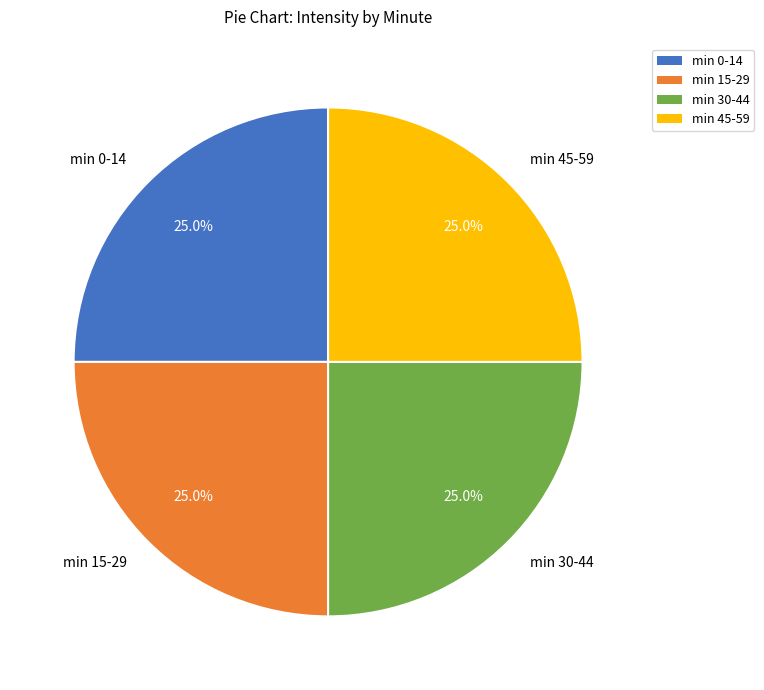

Is min 30-44 the majority of the pie?

No